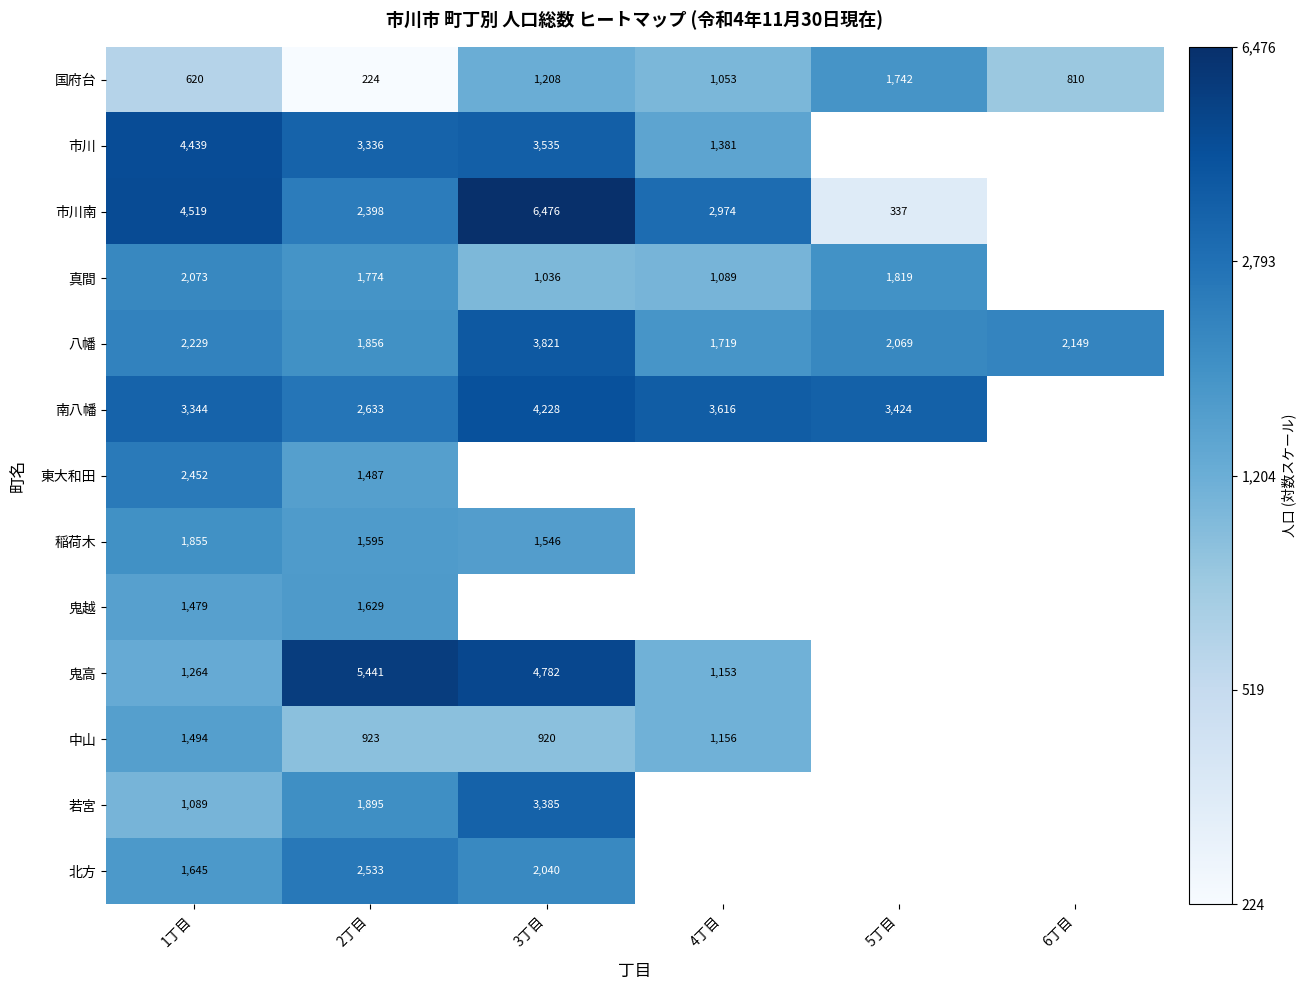

At which category is the sum across all series the highest?

1丁目